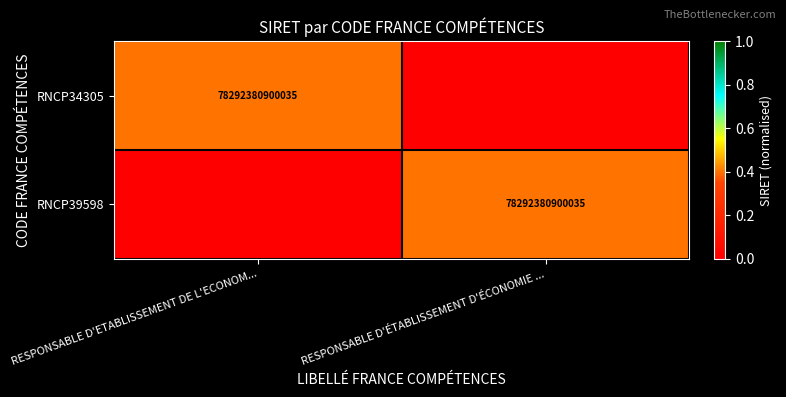

Is it true that RNCP34305 equals 124686960533282 at RESPONSABLE D'ETABLISSEMENT DE L'ECONOM...?

False